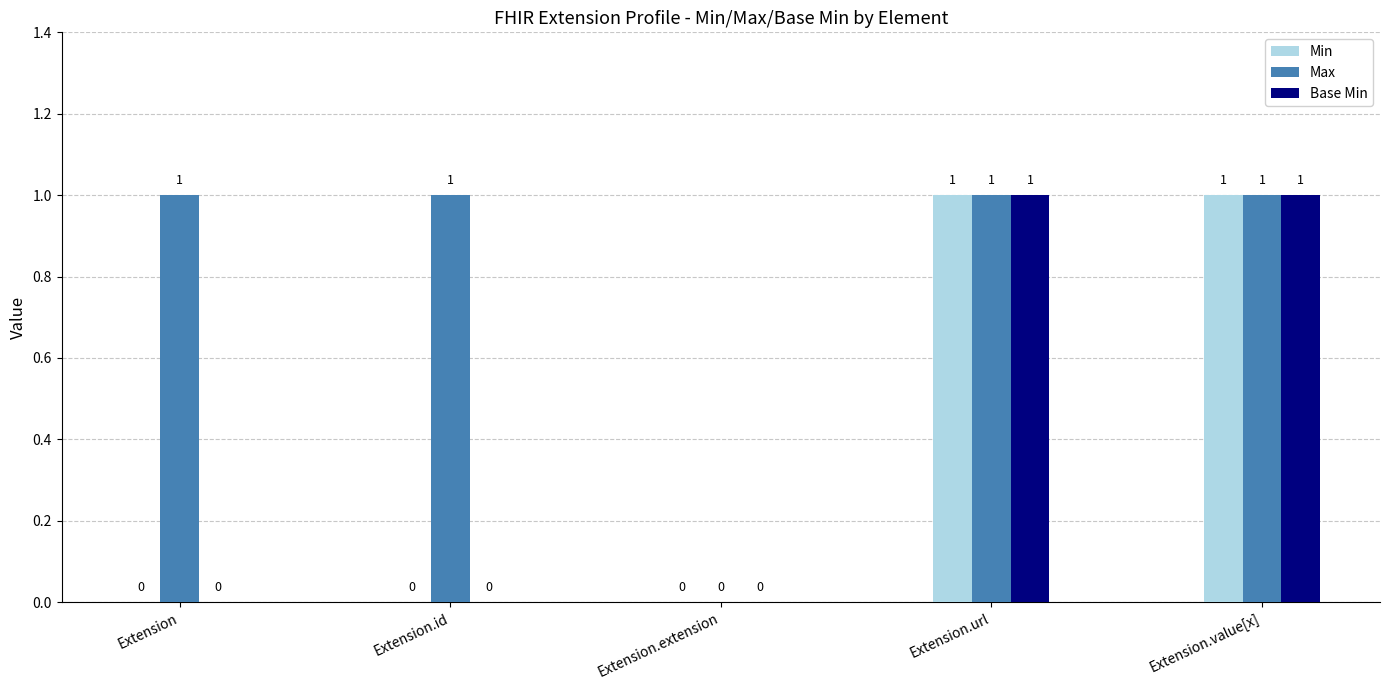

What is the average value of the Max series?

1